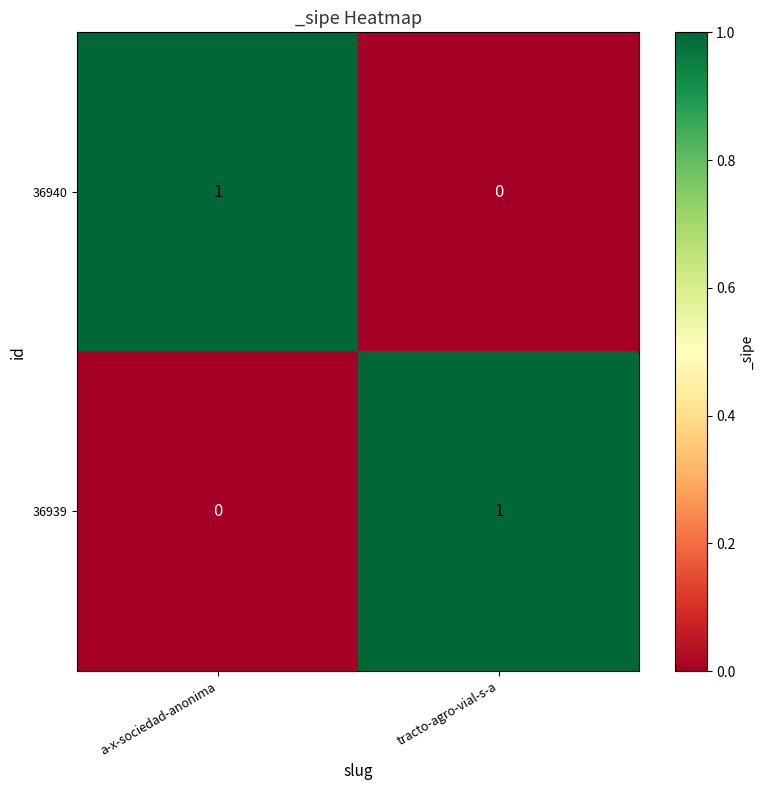

How many series are shown in this chart?

2